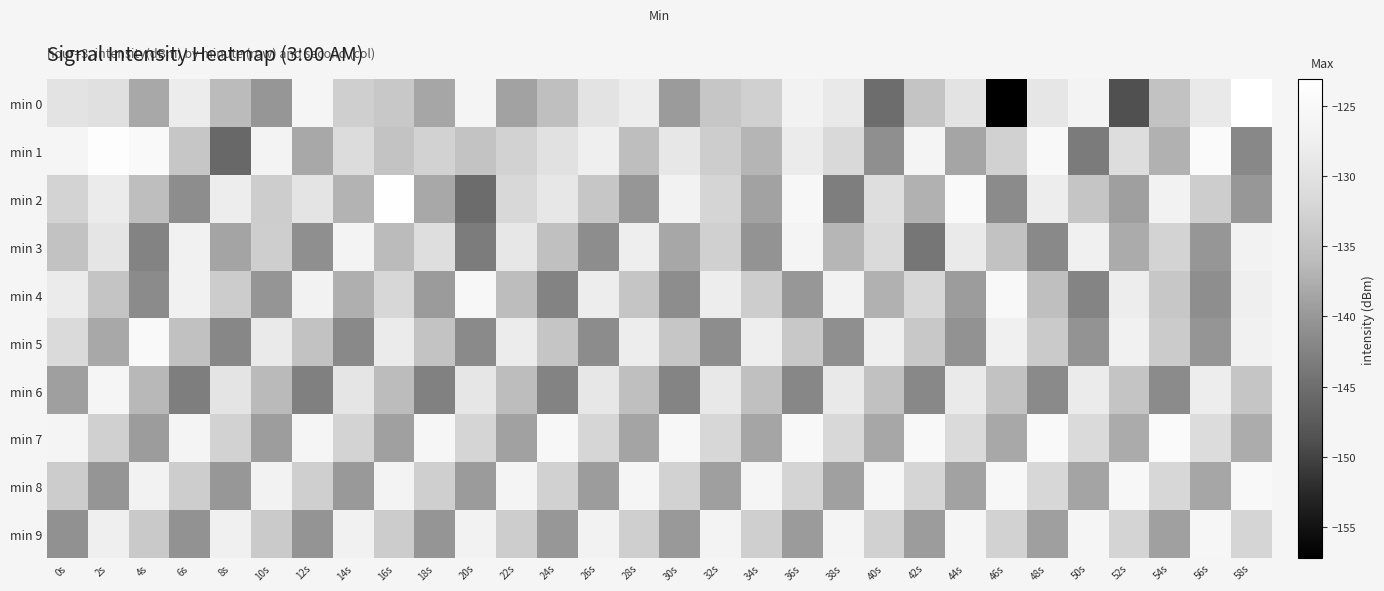

Reading right to left, what are all the values shown in this chart?

min 0: 58s=-123.1	56s=-128.7	54s=-135.1	52s=-148.8	50s=-126.5	48s=-129.2	46s=-157.2	44s=-129.7	42s=-134.8	40s=-145.2	38s=-128.6	36s=-126.9	34s=-133.0	32s=-134.5	30s=-139.6	28s=-127.8	26s=-129.8	24s=-135.6	22s=-138.8	20s=-126.3	18s=-138.3	16s=-134.1	14s=-133.2	12s=-125.8	10s=-140.1	8s=-136.1	6s=-128.2	4s=-138.1	2s=-130.4	0s=-129.7
min 1: 58s=-141.8	56s=-124.5	54s=-137.1	52s=-130.8	50s=-143.5	48s=-125.1	46s=-132.8	44s=-138.5	42s=-126.1	40s=-140.9	38s=-131.6	36s=-128.2	34s=-136.8	32s=-133.5	30s=-129.0	28s=-135.7	26s=-127.5	24s=-130.1	22s=-132.6	20s=-134.9	18s=-132.6	16s=-134.9	14s=-131.1	12s=-138.1	10s=-126.6	8s=-145.8	6s=-134.5	4s=-124.7	2s=-123.7	0s=-125.9
min 2: 58s=-140.0	56s=-133.4	54s=-126.8	52s=-139.2	50s=-134.6	48s=-128.0	46s=-141.4	44s=-124.8	42s=-137.2	40s=-130.6	38s=-143.0	36s=-125.4	34s=-138.8	32s=-132.3	30s=-126.7	28s=-140.1	26s=-134.5	24s=-128.9	22s=-131.7	20s=-145.3	18s=-138.1	16s=-123.5	14s=-136.9	12s=-129.6	10s=-133.4	8s=-127.8	6s=-141.2	4s=-135.7	2s=-128.3	0s=-132.5
min 3: 58s=-126.7	56s=-140.1	54s=-132.5	52s=-137.9	50s=-127.3	48s=-141.7	46s=-135.1	44s=-128.5	42s=-143.9	40s=-131.3	38s=-136.7	36s=-126.1	34s=-140.5	32s=-132.9	30s=-138.3	28s=-127.7	26s=-141.1	24s=-135.5	22s=-128.9	20s=-143.3	18s=-130.7	16s=-136.1	14s=-126.5	12s=-140.9	10s=-133.3	8s=-138.7	6s=-127.1	4s=-142.3	2s=-129.5	0s=-135.1
min 4: 58s=-127.6	56s=-141.0	54s=-134.4	52s=-127.8	50s=-142.2	48s=-135.6	46s=-125.0	44s=-139.4	42s=-131.8	40s=-137.2	38s=-126.6	36s=-140.0	34s=-133.4	32s=-127.8	30s=-141.2	28s=-134.6	26s=-128.0	24s=-142.4	22s=-135.8	20s=-125.2	18s=-139.6	16s=-132.0	14s=-137.4	12s=-126.8	10s=-140.2	8s=-133.6	6s=-127.0	4s=-141.4	2s=-134.8	0s=-128.2
min 5: 58s=-126.9	56s=-140.3	54s=-133.7	52s=-127.1	50s=-140.5	48s=-133.9	46s=-127.3	44s=-140.7	42s=-134.1	40s=-127.5	38s=-140.9	36s=-134.3	34s=-127.7	32s=-141.1	30s=-134.5	28s=-127.9	26s=-141.3	24s=-134.7	22s=-128.1	20s=-141.5	18s=-134.9	16s=-128.3	14s=-141.7	12s=-135.1	10s=-128.5	8s=-141.9	6s=-135.3	4s=-124.7	2s=-138.1	0s=-131.5
min 6: 58s=-134.6	56s=-128.0	54s=-141.4	52s=-134.8	50s=-128.2	48s=-141.6	46s=-135.0	44s=-128.4	42s=-141.8	40s=-135.2	38s=-128.6	36s=-142.0	34s=-135.4	32s=-128.8	30s=-142.2	28s=-135.6	26s=-129.0	24s=-142.4	22s=-135.8	20s=-129.2	18s=-142.6	16s=-136.0	14s=-129.4	12s=-142.8	10s=-136.2	8s=-129.6	6s=-143.0	4s=-136.4	2s=-125.8	0s=-139.2
min 7: 58s=-137.7	56s=-131.1	54s=-124.5	52s=-137.9	50s=-131.3	48s=-124.7	46s=-138.1	44s=-131.5	42s=-124.9	40s=-138.3	38s=-131.7	36s=-125.1	34s=-138.5	32s=-131.9	30s=-125.3	28s=-138.7	26s=-132.1	24s=-125.5	22s=-138.9	20s=-132.3	18s=-125.7	16s=-139.1	14s=-132.5	12s=-125.9	10s=-139.3	8s=-132.7	6s=-126.1	4s=-139.5	2s=-132.9	0s=-126.3
min 8: 58s=-125.0	56s=-138.4	54s=-131.8	52s=-125.2	50s=-138.6	48s=-132.0	46s=-125.4	44s=-138.8	42s=-132.2	40s=-125.6	38s=-139.0	36s=-132.4	34s=-125.8	32s=-139.2	30s=-132.6	28s=-126.0	26s=-139.4	24s=-132.8	22s=-126.2	20s=-139.6	18s=-133.0	16s=-126.4	14s=-139.8	12s=-133.2	10s=-126.6	8s=-140.0	6s=-133.4	4s=-126.8	2s=-140.2	0s=-133.6
min 9: 58s=-132.2	56s=-125.6	54s=-139.0	52s=-132.4	50s=-125.8	48s=-139.2	46s=-132.6	44s=-126.0	42s=-139.4	40s=-132.8	38s=-126.2	36s=-139.6	34s=-133.0	32s=-126.4	30s=-139.8	28s=-133.2	26s=-126.6	24s=-140.0	22s=-133.4	20s=-126.8	18s=-140.2	16s=-133.6	14s=-127.0	12s=-140.4	10s=-133.8	8s=-127.2	6s=-140.6	4s=-134.0	2s=-127.4	0s=-140.8